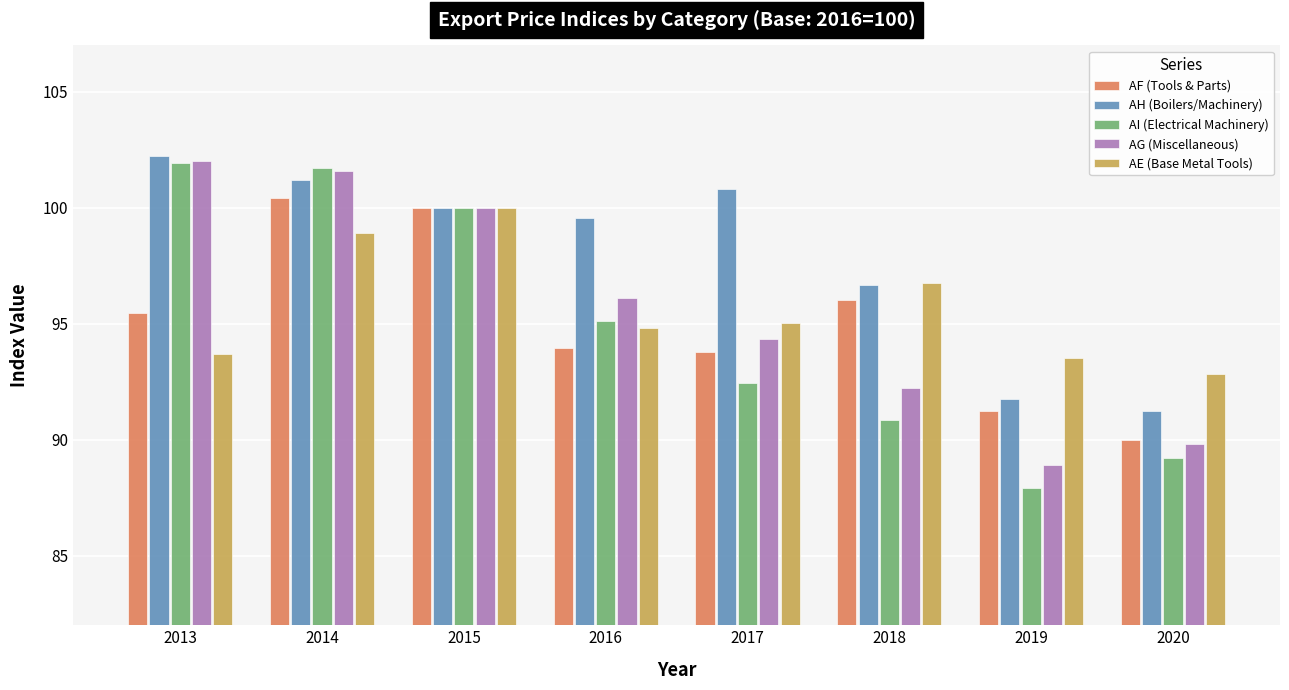

Are the bars grouped side by side (vs. stacked)?

Yes